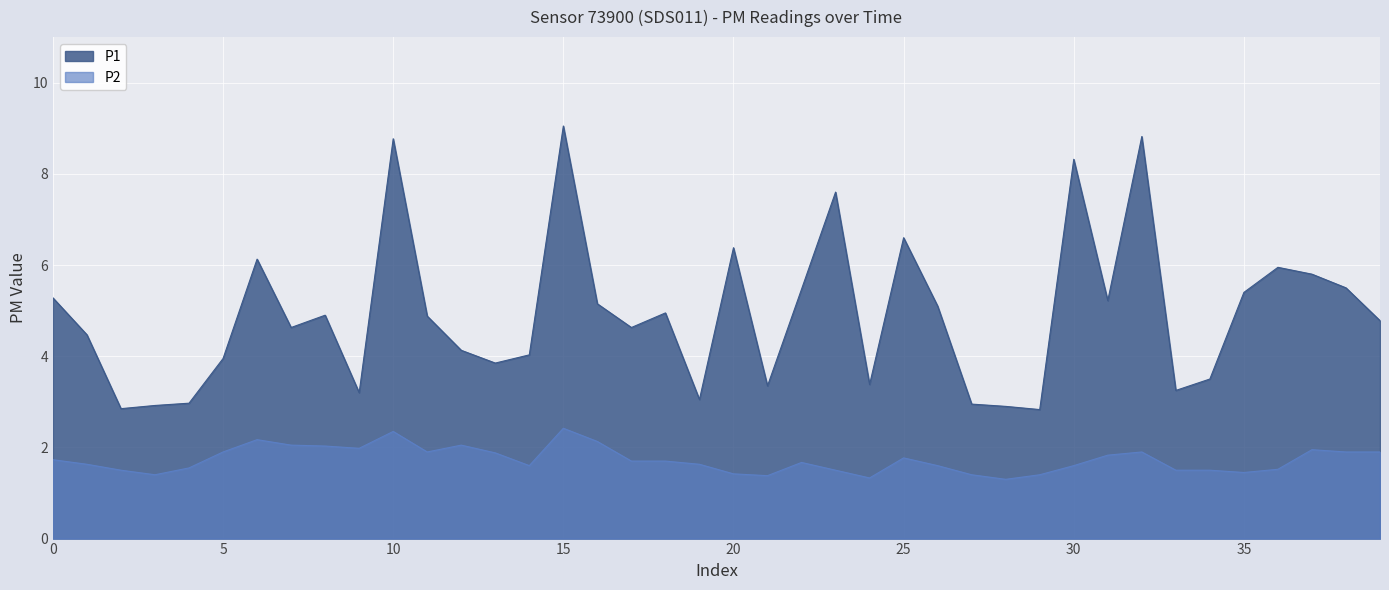

Reading left to right, what are all the values shown in this chart?

P1: 5.3	4.5	2.9	2.9	3.0	4.0	6.1	4.6	4.9	3.2	8.8	4.9	4.1	3.9	4.0	9.1	5.2	4.6	5.0	3.0	6.4	3.4	5.5	7.6	3.4	6.6	5.1	3.0	2.9	2.8	8.3	5.2	8.8	3.2	3.5	5.4	6.0	5.8	5.5	4.8
P2: 1.7	1.6	1.5	1.4	1.6	1.9	2.2	2.0	2.0	2.0	2.4	1.9	2.0	1.9	1.6	2.4	2.1	1.7	1.7	1.6	1.4	1.4	1.7	1.5	1.3	1.8	1.6	1.4	1.3	1.4	1.6	1.8	1.9	1.5	1.5	1.4	1.5	1.9	1.9	1.9